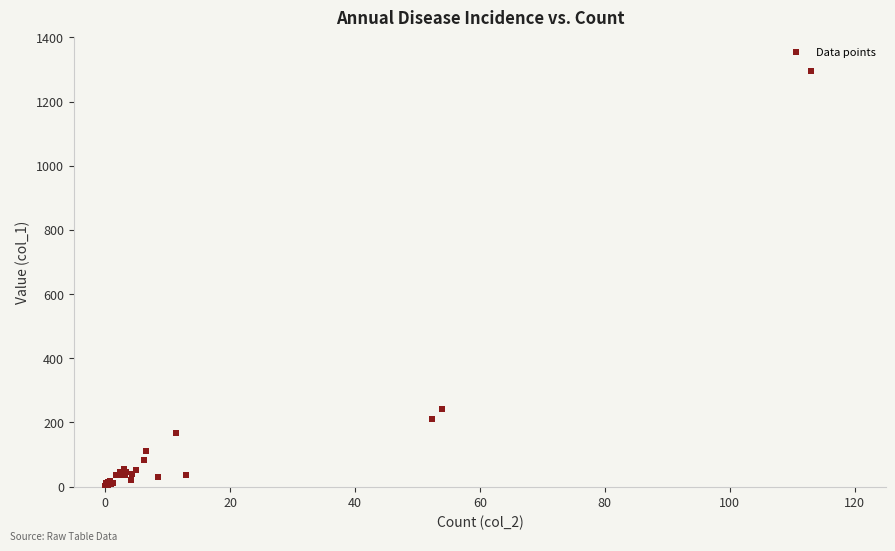

What Y value in the scatter plot is closest to 648?

243.4